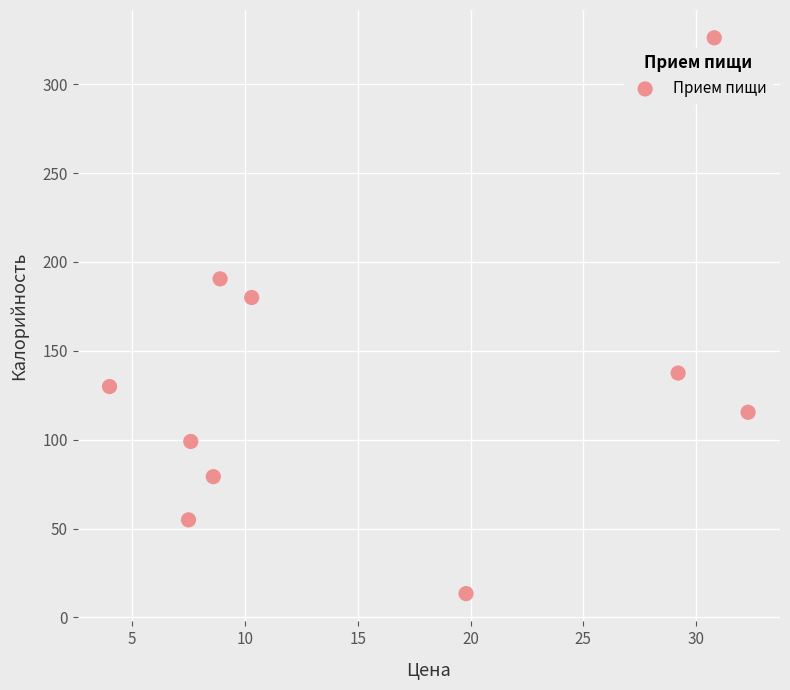

What is the range of Y values (max minus min)?

312.7